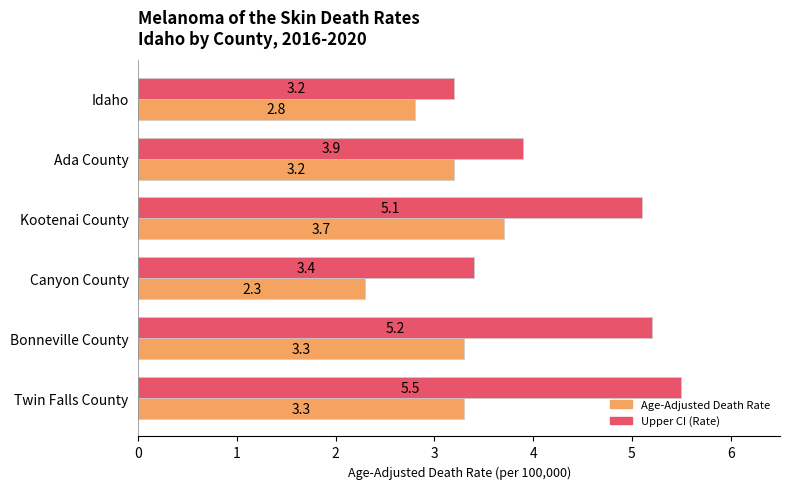

Is it true that Upper CI (Rate) equals 3.2 at Idaho?

True